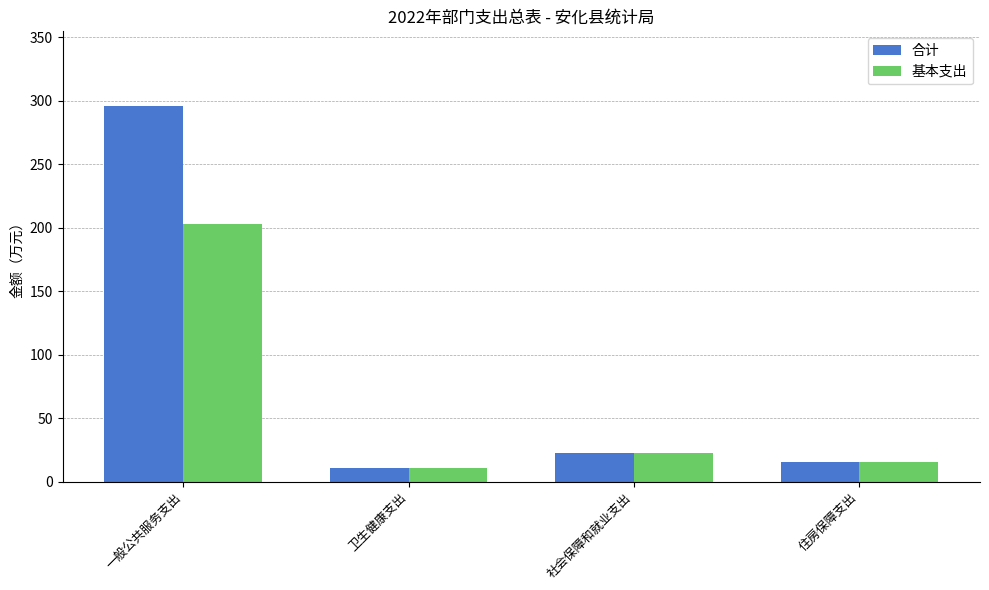

What position from the left is 一般公共服务支出?

1